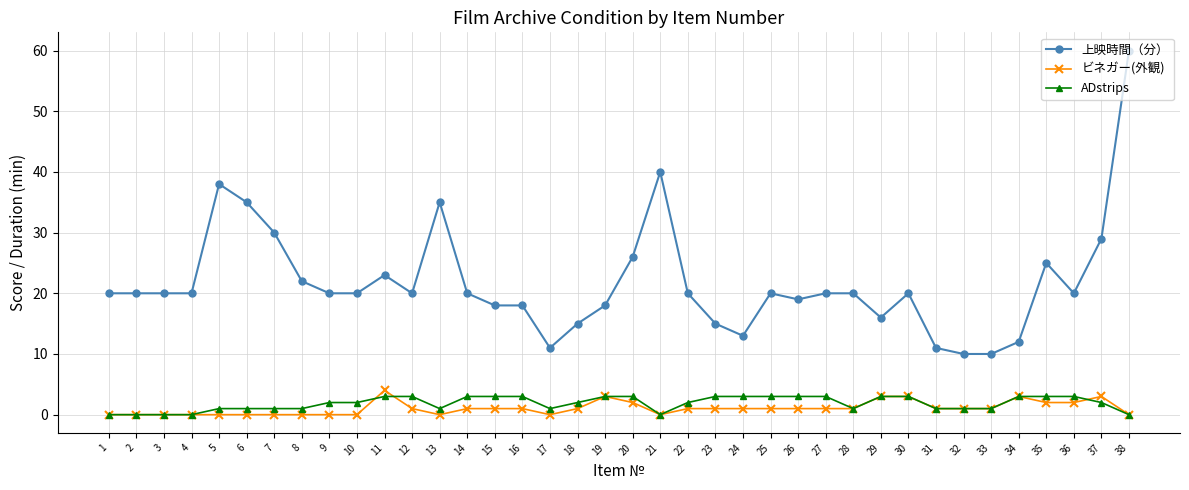

What is the highest value of the 上映時間（分） series?

60